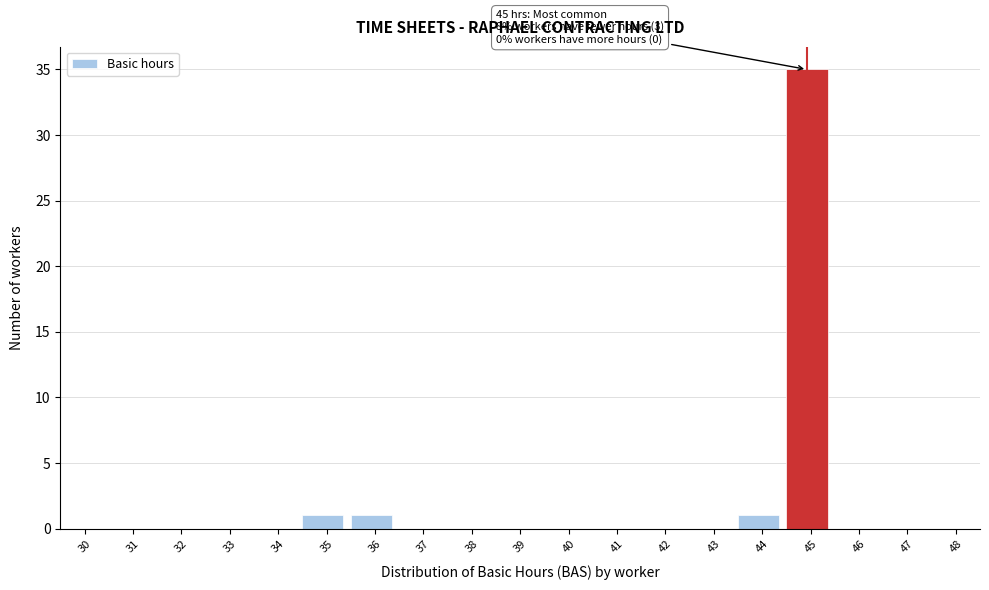

Reading left to right, what are all the values shown in this chart?

30=0	31=0	32=0	33=0	34=0	35=1	36=1	37=0	38=0	39=0	40=0	41=0	42=0	43=0	44=1	45=35	46=0	47=0	48=0